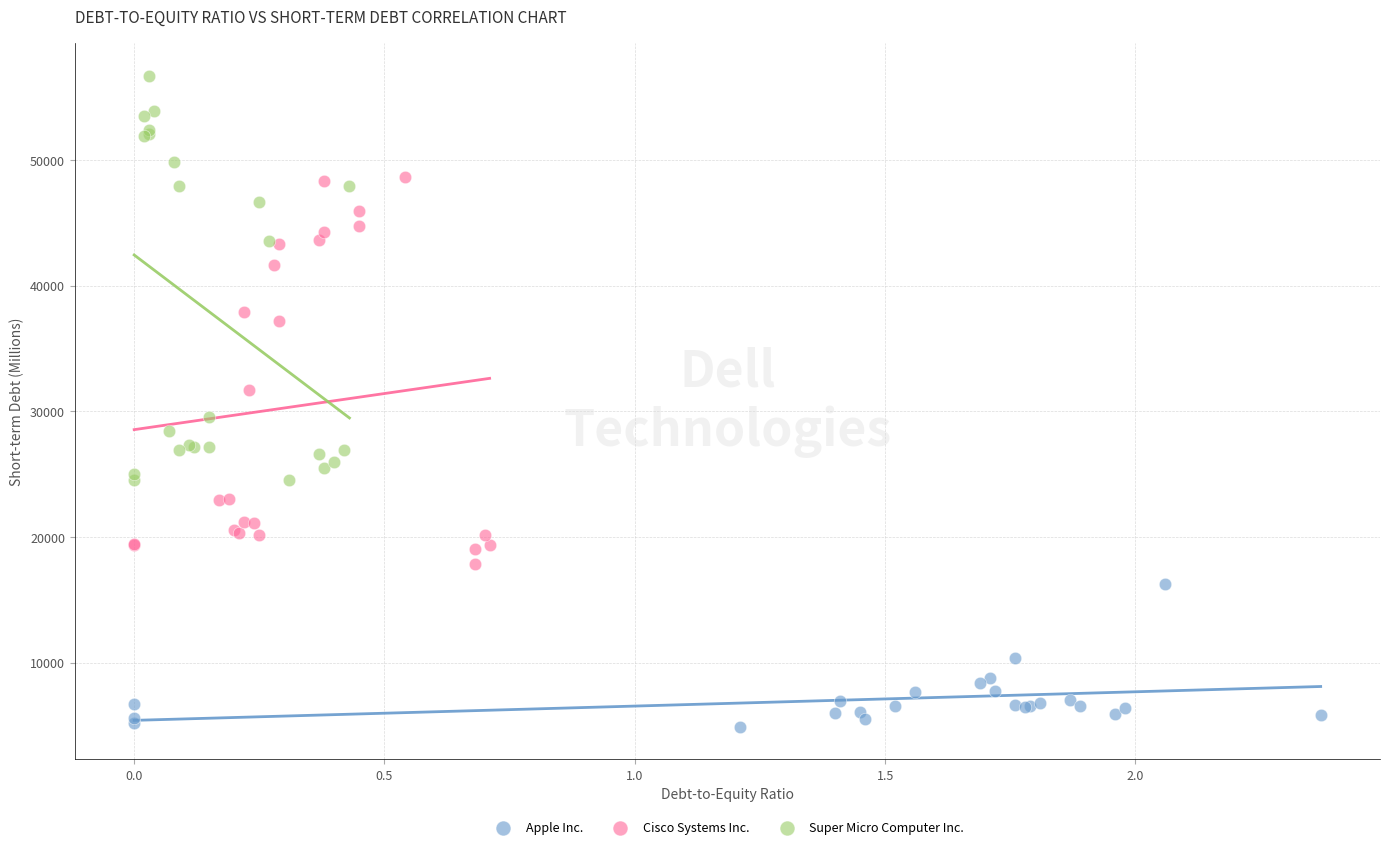

What are all the series names shown in the legend?

Apple Inc., Cisco Systems Inc., Super Micro Computer Inc.